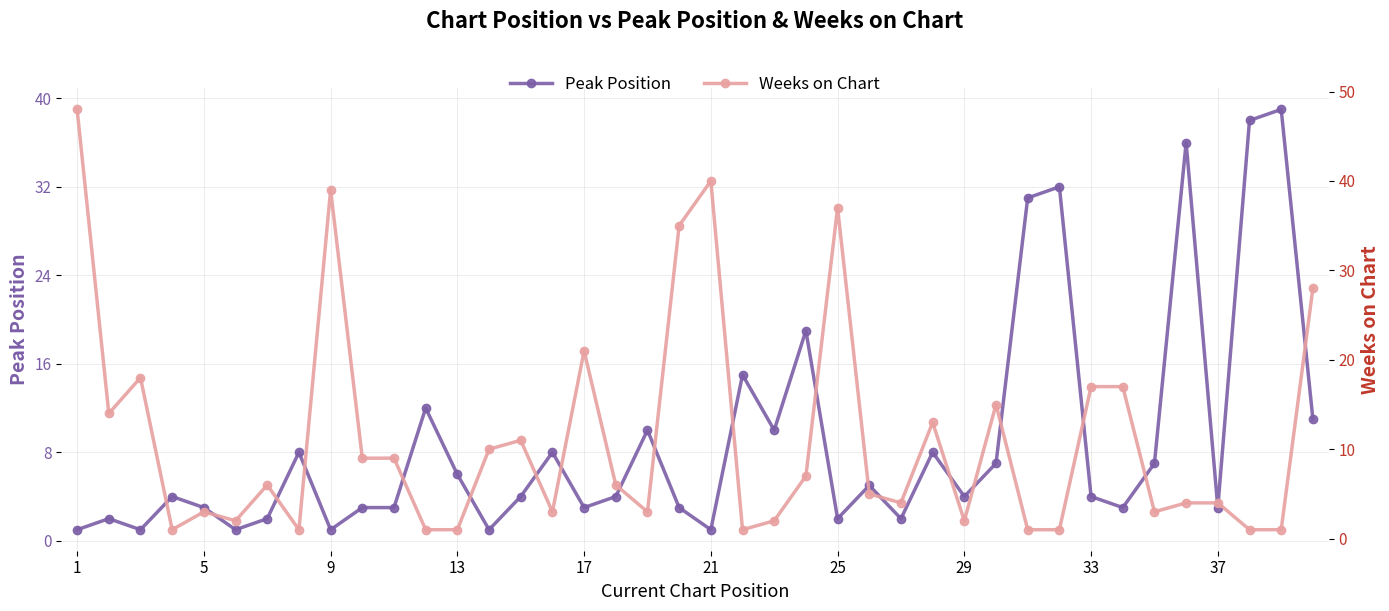

Reading left to right, what are all the values shown in this chart?

Peak Position: 1	2	1	4	3	1	2	8	1	3	3	12	6	1	4	8	3	4	10	3	1	15	10	19	2	5	2	8	4	7	31	32	4	3	7	36	3	38	39	11
Weeks on Chart: 48	14	18	1	3	2	6	1	39	9	9	1	1	10	11	3	21	6	3	35	40	1	2	7	37	5	4	13	2	15	1	1	17	17	3	4	4	1	1	28